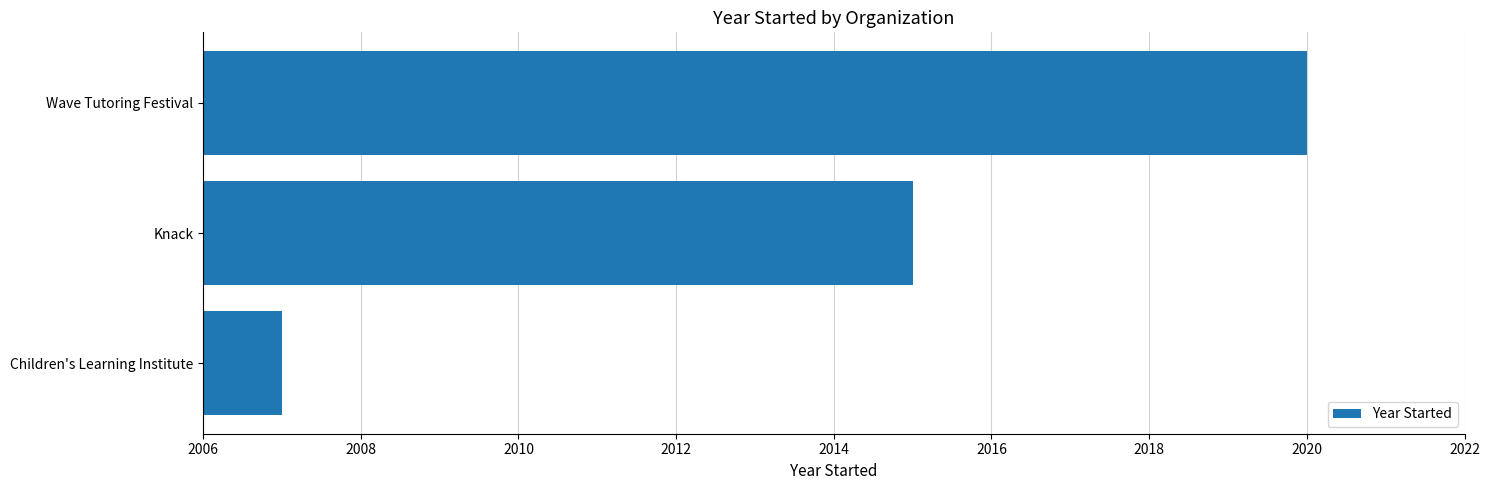

At which label is the value closest to 2013?

Knack